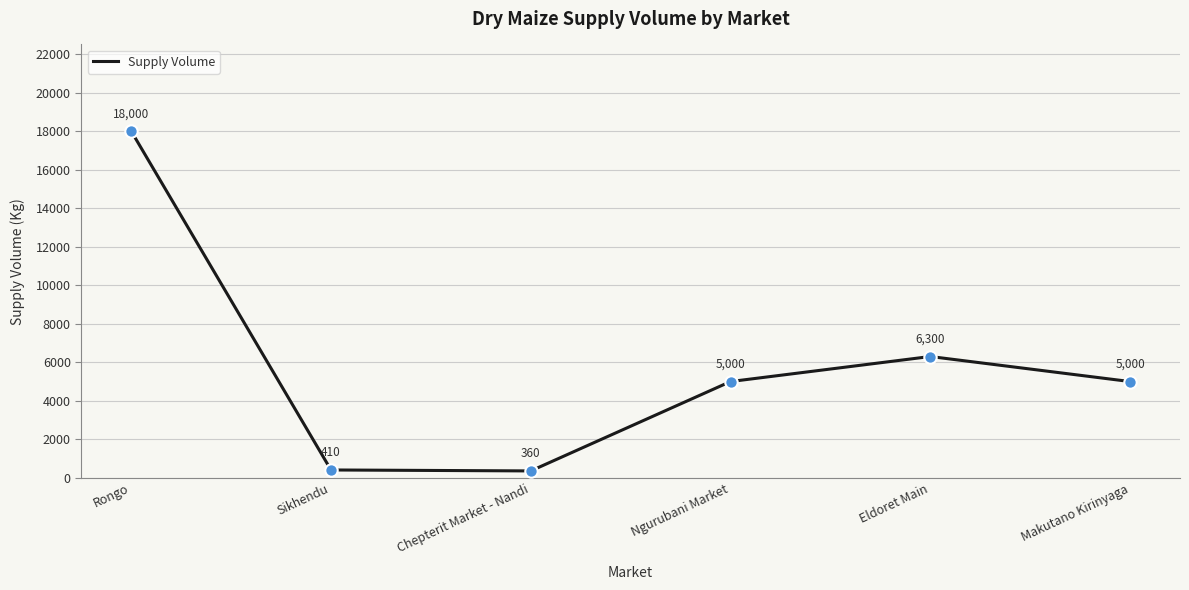

Which has a higher value, Makutano Kirinyaga or Chepterit Market - Nandi?

Makutano Kirinyaga